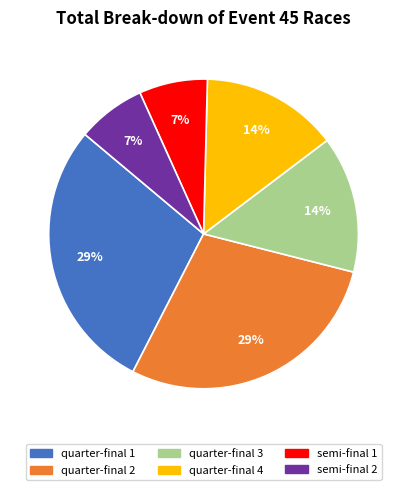

The quarter-final 1 slice represents 29% of the pie. True or false?

True